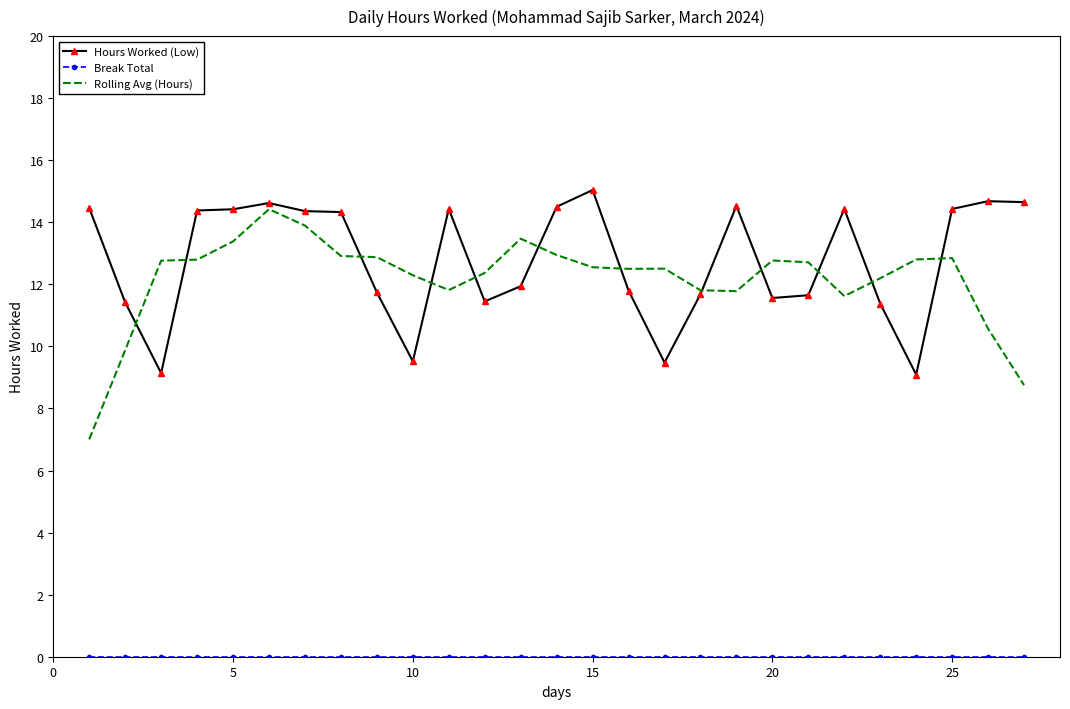

Which series has the largest range (max minus min)?

Rolling Avg (Hours)